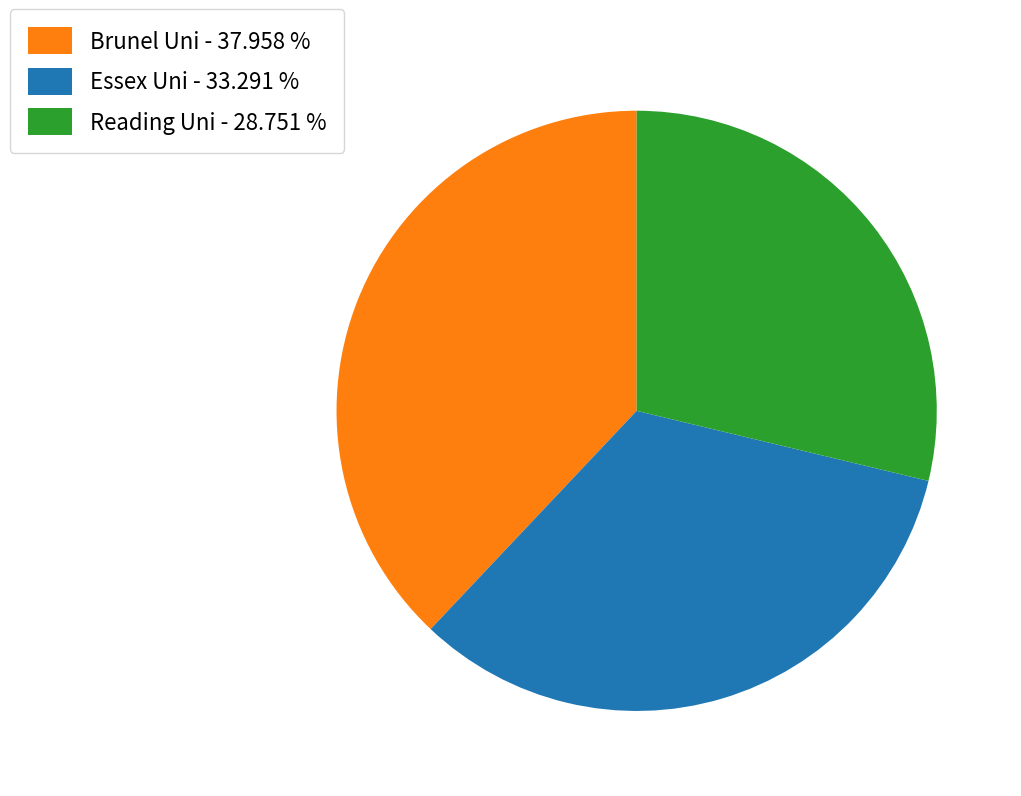

Does Essex Uni - 33.291 % represent more than half of the total?

No